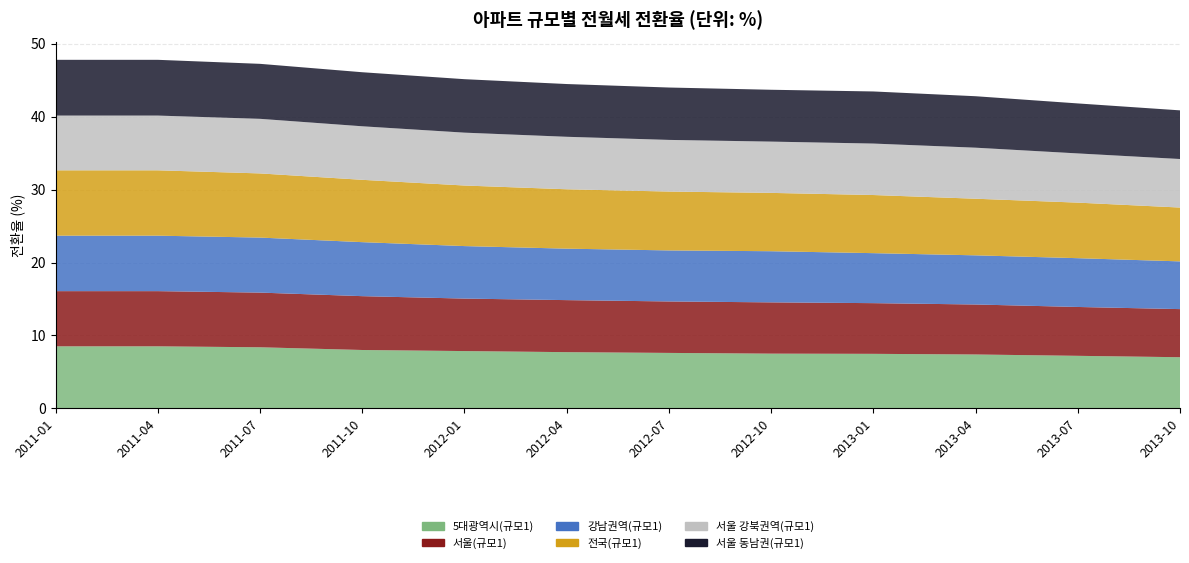

Reading left to right, list all the values displayed in this chart.

5대광역시(규모1): 2011-01=8.5	2011-04=8.5	2011-07=8.4	2011-10=8.0	2012-01=7.9	2012-04=7.7	2012-07=7.6	2012-10=7.5	2013-01=7.5	2013-04=7.4	2013-07=7.2	2013-10=7.0
서울(규모1): 2011-01=7.6	2011-04=7.6	2011-07=7.5	2011-10=7.4	2012-01=7.2	2012-04=7.1	2012-07=7.1	2012-10=7.0	2013-01=7.0	2013-04=6.9	2013-07=6.7	2013-10=6.6
강남권역(규모1): 2011-01=7.6	2011-04=7.6	2011-07=7.5	2011-10=7.4	2012-01=7.2	2012-04=7.1	2012-07=7.0	2012-10=7.0	2013-01=6.9	2013-04=6.7	2013-07=6.7	2013-10=6.5
전국(규모1): 2011-01=9.0	2011-04=9.0	2011-07=8.8	2011-10=8.6	2012-01=8.3	2012-04=8.1	2012-07=8.1	2012-10=8.0	2013-01=8.0	2013-04=7.8	2013-07=7.6	2013-10=7.4
서울 강북권역(규모1): 2011-01=7.5	2011-04=7.5	2011-07=7.5	2011-10=7.3	2012-01=7.3	2012-04=7.2	2012-07=7.1	2012-10=7.0	2013-01=7.1	2013-04=7.0	2013-07=6.8	2013-10=6.7
서울 동남권(규모1): 2011-01=7.6	2011-04=7.6	2011-07=7.5	2011-10=7.4	2012-01=7.3	2012-04=7.2	2012-07=7.2	2012-10=7.1	2013-01=7.1	2013-04=7.1	2013-07=6.9	2013-10=6.7